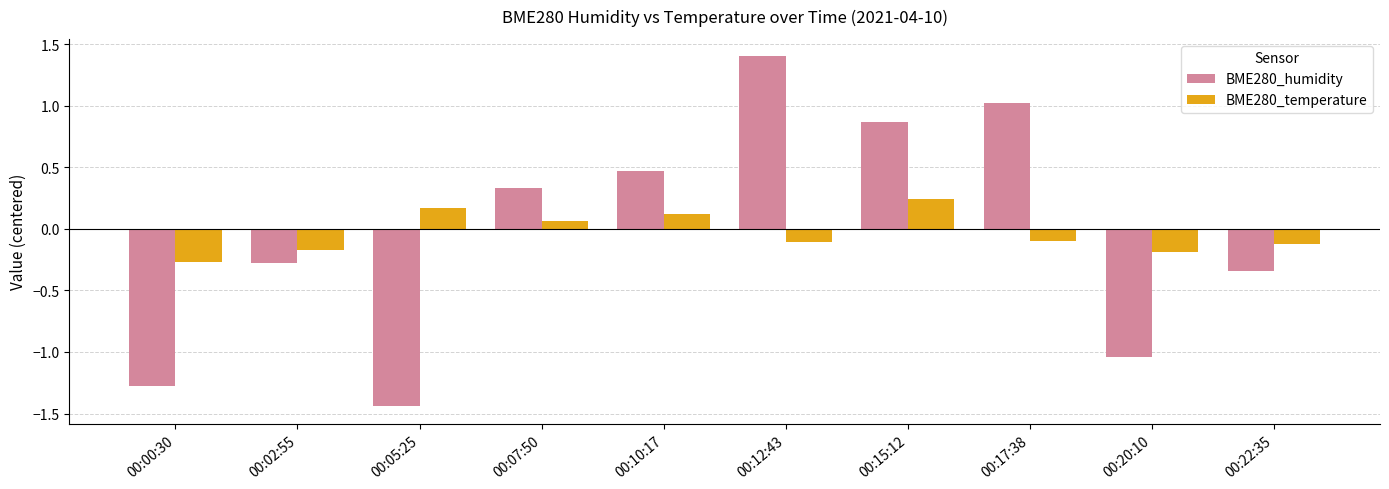

The value of BME280_humidity at 00:12:43 is 2.2. True or false?

False